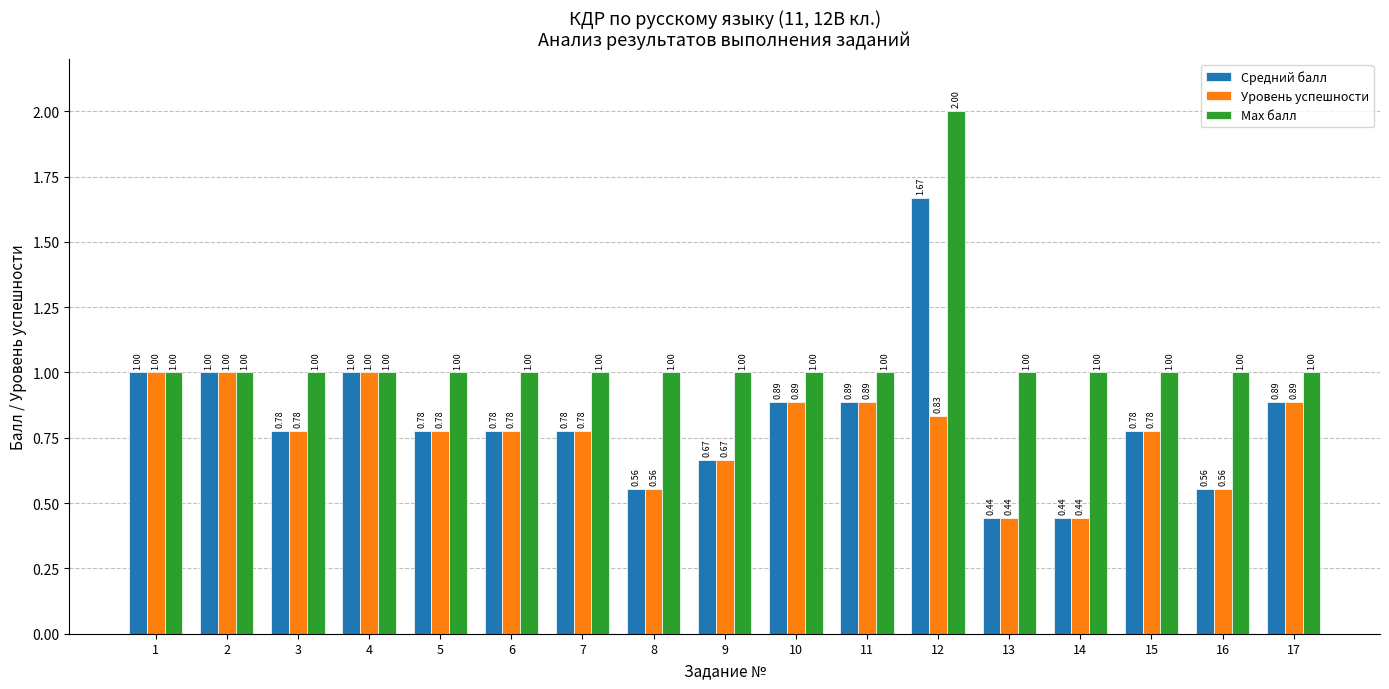

Is the value of Max балл at 6 greater than the value of Средний балл at 8?

Yes